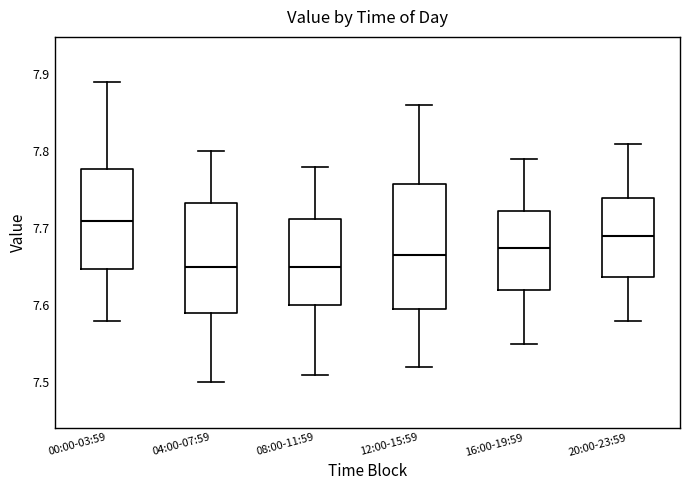

Reading left to right, read every box against the y-axis: the position of its median line, the range the box covers, and the ends of its whiskers. The values are not printed on the chart, so give them approximately, as read against the axis.

00:00-03:59: median 7.71, box 7.65 to 7.78, whiskers 7.58 to 7.89
04:00-07:59: median 7.65, box 7.59 to 7.73, whiskers 7.50 to 7.80
08:00-11:59: median 7.65, box 7.60 to 7.71, whiskers 7.51 to 7.78
12:00-15:59: median 7.67, box 7.60 to 7.76, whiskers 7.52 to 7.86
16:00-19:59: median 7.68, box 7.62 to 7.72, whiskers 7.55 to 7.79
20:00-23:59: median 7.69, box 7.64 to 7.74, whiskers 7.58 to 7.81